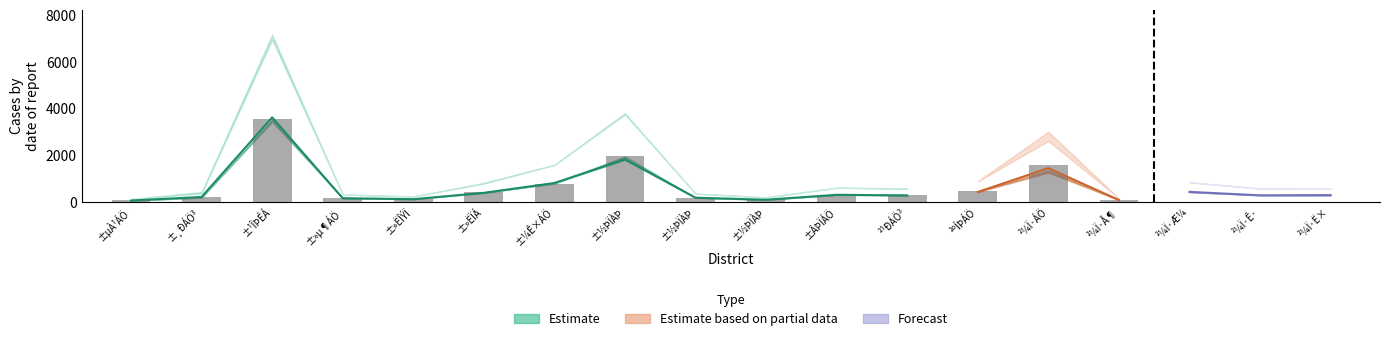

Reading left to right, extract all data points from this chart.

lûv: ±µÀ¹ÁÖ³=122	±¸ÐÁÖ³=420	±¹ÎÞÉÁÖ³=7171	±»µ¶ÁÖ³=318	±»ËÎÝÏÁ=228	±»ËÏÁ=814	±¼Ê×ÁÖ³=1589	±½ÞÏÀÞÁÖ³=3800	±½ÞÏÀÞÅ¶ºÞ³ÁÖ³=356	±½ÞÏÀÞÅ¶ÉÁÖ³=193	±ÂÞÏÁÖ³=609	²¹ÐÁÖ³=572	²ºÍÞÁÖ³=883	²¼Ï·ÁÖ³=3008	²¼Ï·Å¶ÔÏÁÖ³=152	²¼Ï·Æ¼¶ÞÜÁÖ³=840	²¼Ï·Ê·ÞË×ÁÖ³=572	²¼Ï·Ë×ÉÁÖ³=561
lû: ±µÀ¹ÁÖ³=68	±¸ÐÁÖ³=213	±¹ÎÞÉÁÖ³=3547	±»µ¶ÁÖ³=163	±»ËÎÝÏÁ=116	±»ËÏÁ=429	±¼Ê×ÁÖ³=783	±½ÞÏÀÞÁÖ³=1977	±½ÞÏÀÞÅ¶ºÞ³ÁÖ³=180	±½ÞÏÀÞÅ¶ÉÁÖ³=105	±ÂÞÏÁÖ³=308	²¹ÐÁÖ³=298	²ºÍÞÁÖ³=461	²¼Ï·ÁÖ³=1565	²¼Ï·Å¶ÔÏÁÖ³=75	²¼Ï·Æ¼¶ÞÜÁÖ³=414	²¼Ï·Ê·ÞË×ÁÖ³=295	²¼Ï·Ë×ÉÁÖ³=274
lûj: ±µÀ¹ÁÖ³=54	±¸ÐÁÖ³=207	±¹ÎÞÉÁÖ³=3624	±»µ¶ÁÖ³=155	±»ËÎÝÏÁ=112	±»ËÏÁ=385	±¼Ê×ÁÖ³=806	±½ÞÏÀÞÁÖ³=1823	±½ÞÏÀÞÅ¶ºÞ³ÁÖ³=176	±½ÞÏÀÞÅ¶ÉÁÖ³=88	±ÂÞÏÁÖ³=301	²¹ÐÁÖ³=274	²ºÍÞÁÖ³=422	²¼Ï·ÁÖ³=1443	²¼Ï·Å¶ÔÏÁÖ³=77	²¼Ï·Æ¼¶ÞÜÁÖ³=426	²¼Ï·Ê·ÞË×ÁÖ³=277	²¼Ï·Ë×ÉÁÖ³=287
ú{lj: ±µÀ¹ÁÖ³=52	±¸ÐÁÖ³=180	±¹ÎÞÉÁÖ³=3524	±»µ¶ÁÖ³=151	±»ËÎÝÏÁ=112	±»ËÏÁ=378	±¼Ê×ÁÖ³=799	±½ÞÏÀÞÁÖ³=1802	±½ÞÏÀÞÅ¶ºÞ³ÁÖ³=173	±½ÞÏÀÞÅ¶ÉÁÖ³=85	±ÂÞÏÁÖ³=297	²¹ÐÁÖ³=267	²ºÍÞÁÖ³=417	²¼Ï·ÁÖ³=1254	²¼Ï·Å¶ÔÏÁÖ³=77	²¼Ï·Æ¼¶ÞÜÁÖ³=423	²¼Ï·Ê·ÞË×ÁÖ³=277	²¼Ï·Ë×ÉÁÖ³=287
ú{l: ±µÀ¹ÁÖ³=67	±¸ÐÁÖ³=180	±¹ÎÞÉÁÖ³=3436	±»µ¶ÁÖ³=160	±»ËÎÝÏÁ=116	±»ËÏÁ=405	±¼Ê×ÁÖ³=779	±½ÞÏÀÞÁÖ³=1951	±½ÞÏÀÞÅ¶ºÞ³ÁÖ³=178	±½ÞÏÀÞÅ¶ÉÁÖ³=99	±ÂÞÏÁÖ³=306	²¹ÐÁÖ³=292	²ºÍÞÁÖ³=455	²¼Ï·ÁÖ³=1356	²¼Ï·Å¶ÔÏÁÖ³=75	²¼Ï·Æ¼¶ÞÜÁÖ³=411	²¼Ï·Ê·ÞË×ÁÖ³=292	²¼Ï·Ë×ÉÁÖ³=274
ú{lv: ±µÀ¹ÁÖ³=119	±¸ÐÁÖ³=360	±¹ÎÞÉÁÖ³=6960	±»µ¶ÁÖ³=311	±»ËÎÝÏÁ=228	±»ËÏÁ=783	±¼Ê×ÁÖ³=1578	±½ÞÏÀÞÁÖ³=3753	±½ÞÏÀÞÅ¶ºÞ³ÁÖ³=351	±½ÞÏÀÞÅ¶ÉÁÖ³=184	±ÂÞÏÁÖ³=603	²¹ÐÁÖ³=559	²ºÍÞÁÖ³=872	²¼Ï·ÁÖ³=2610	²¼Ï·Å¶ÔÏÁÖ³=152	²¼Ï·Æ¼¶ÞÜÁÖ³=834	²¼Ï·Ê·ÞË×ÁÖ³=569	²¼Ï·Ë×ÉÁÖ³=561